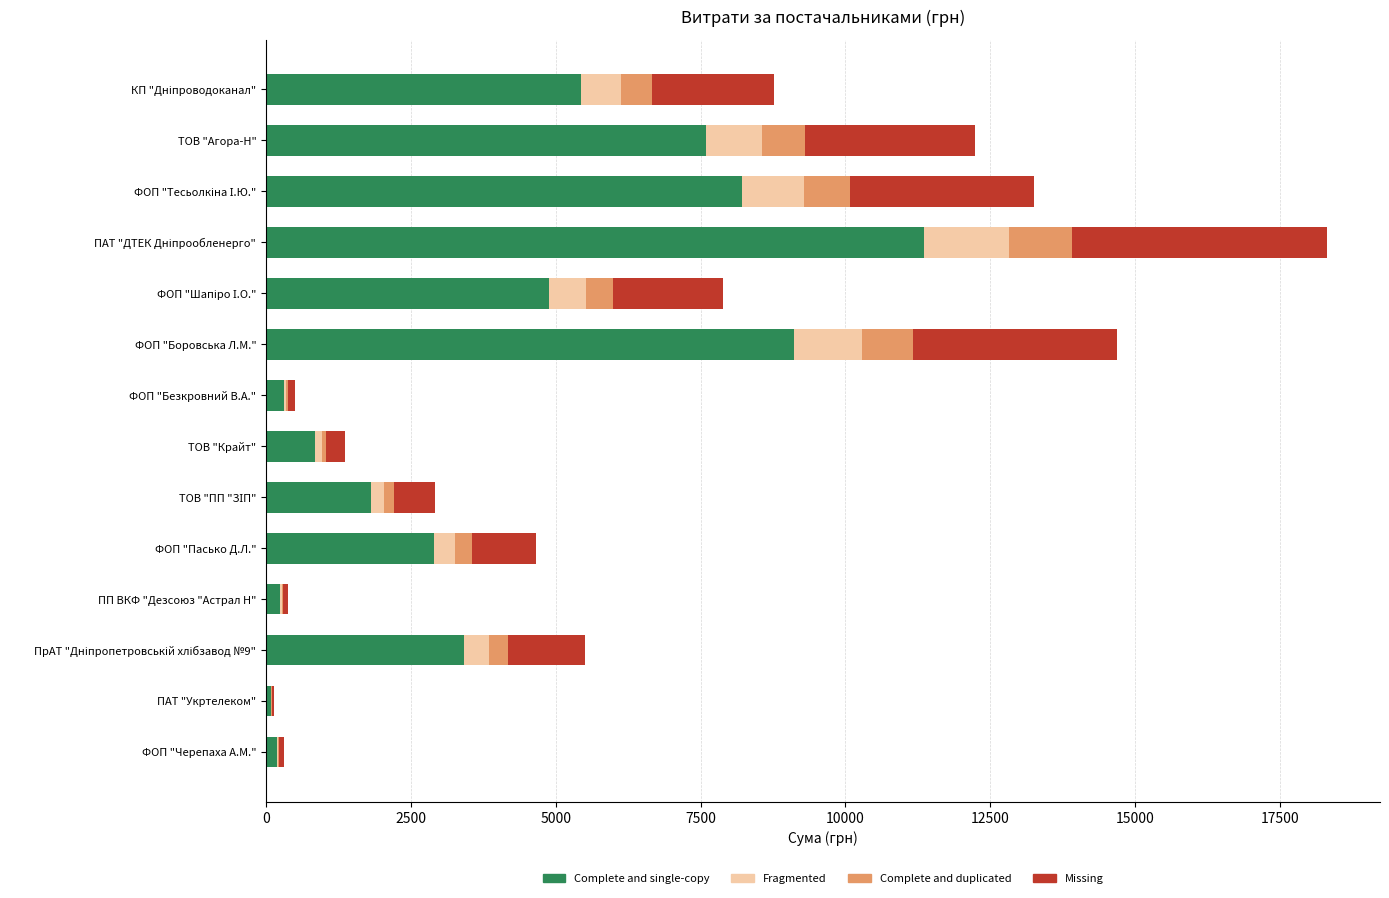

How many series are shown in this chart?

4